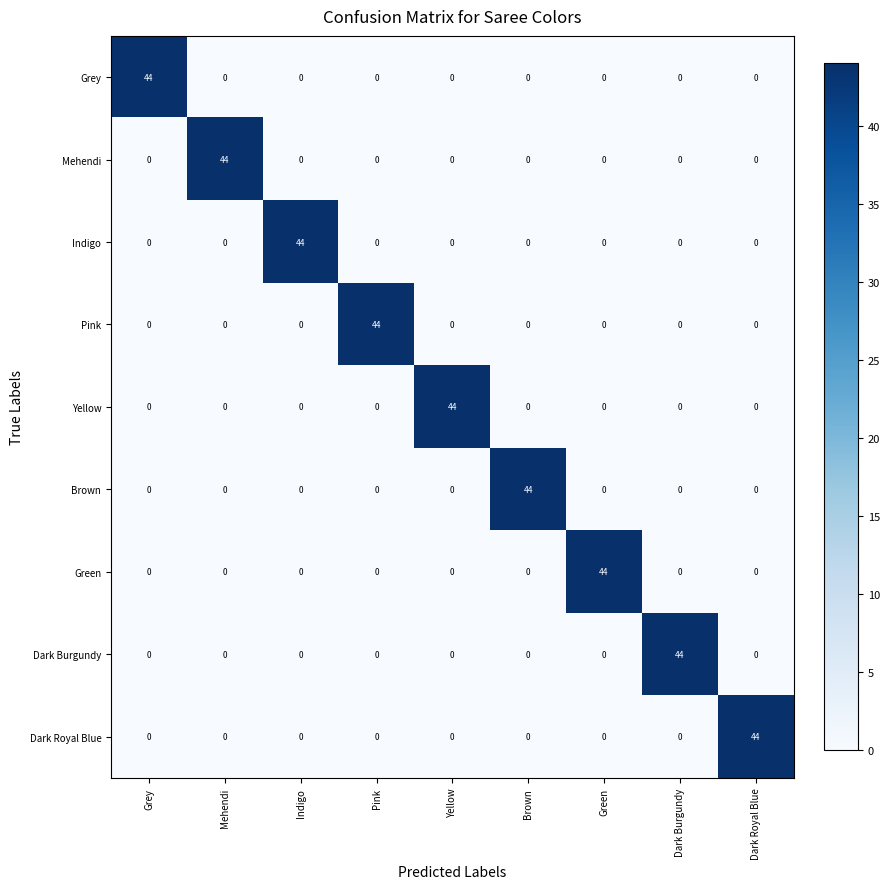

What is the sum of all Yellow values?

44